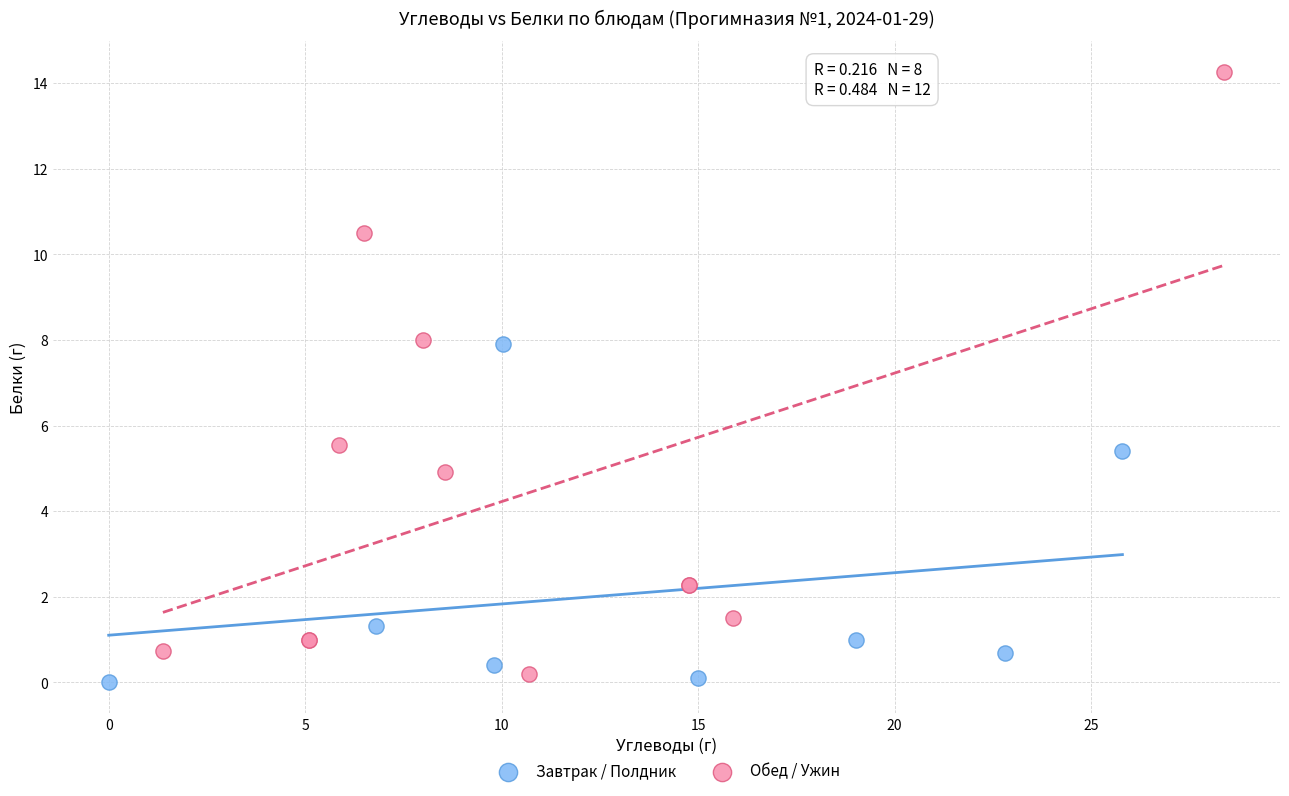

Which series contains the highest Y value?

Обед / Ужин